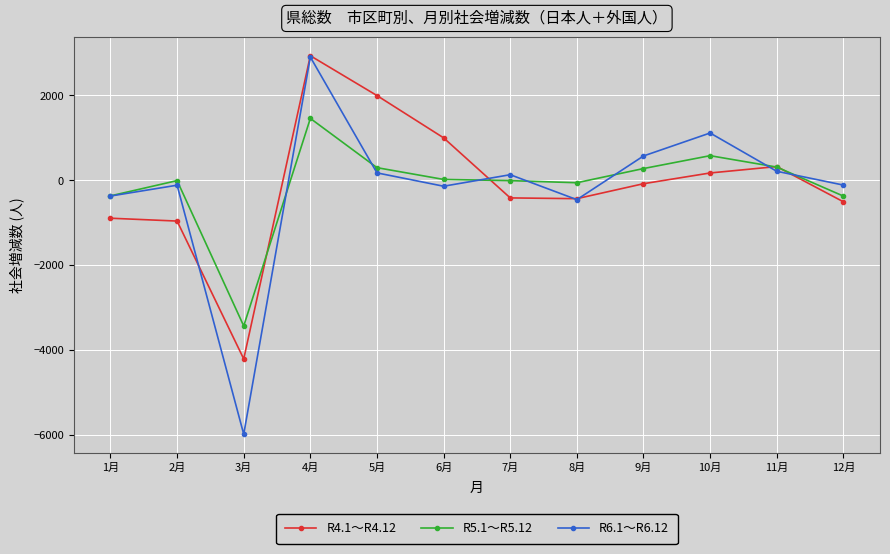

How many lines are shown in the chart?

3